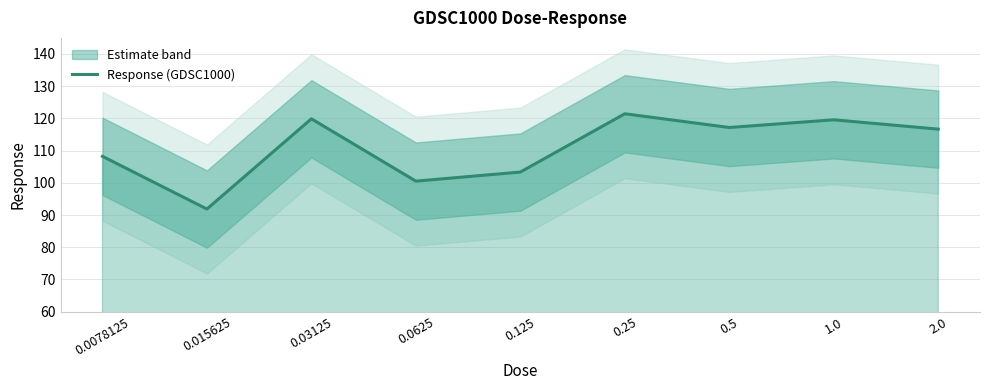

The chart shows a value of 108.2 at 0.0078125. True or false?

True